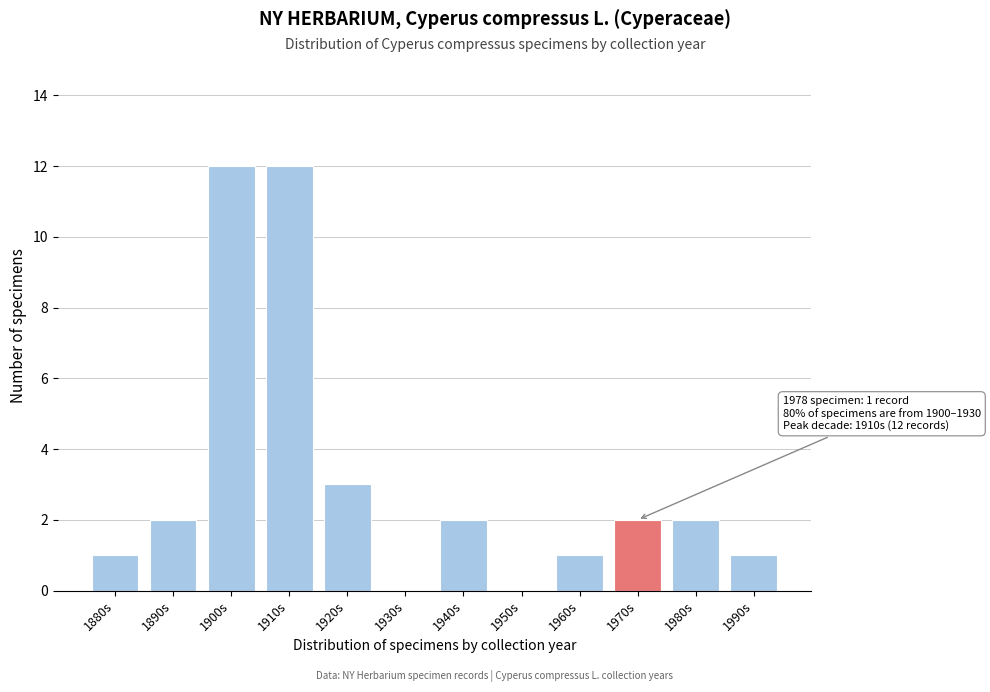

Reading left to right, extract all data points from this chart.

1880s=1	1890s=2	1900s=12	1910s=12	1920s=3	1930s=0	1940s=2	1950s=0	1960s=1	1970s=2	1980s=2	1990s=1